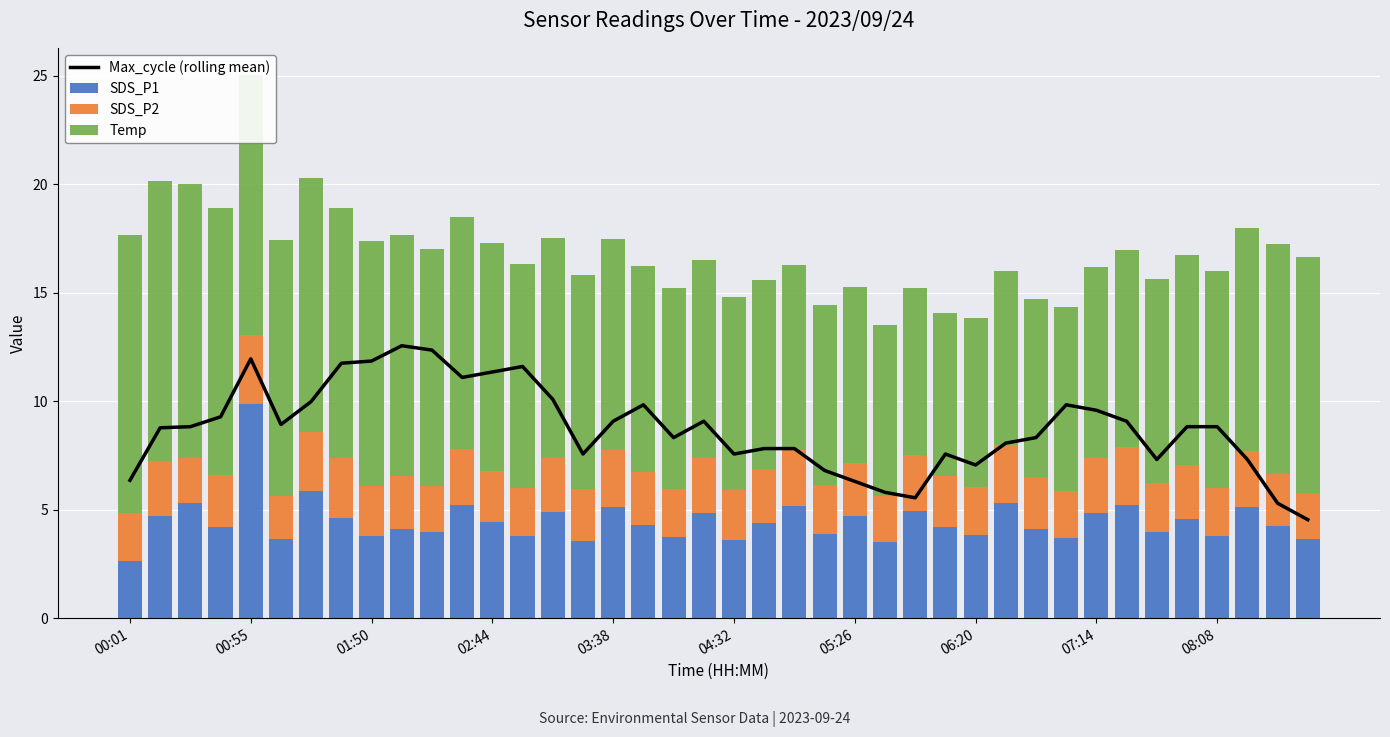

How many data points in Temp are less than 9?

13